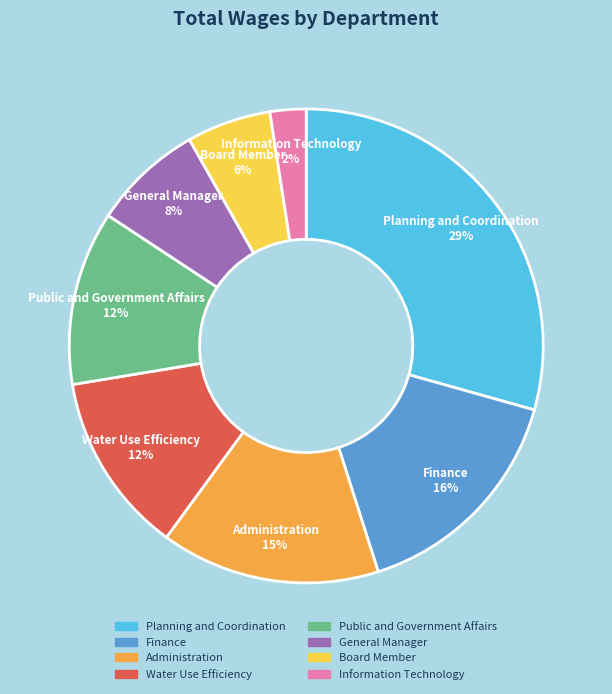

Does Public and Government Affairs account for over 50% of the chart?

No